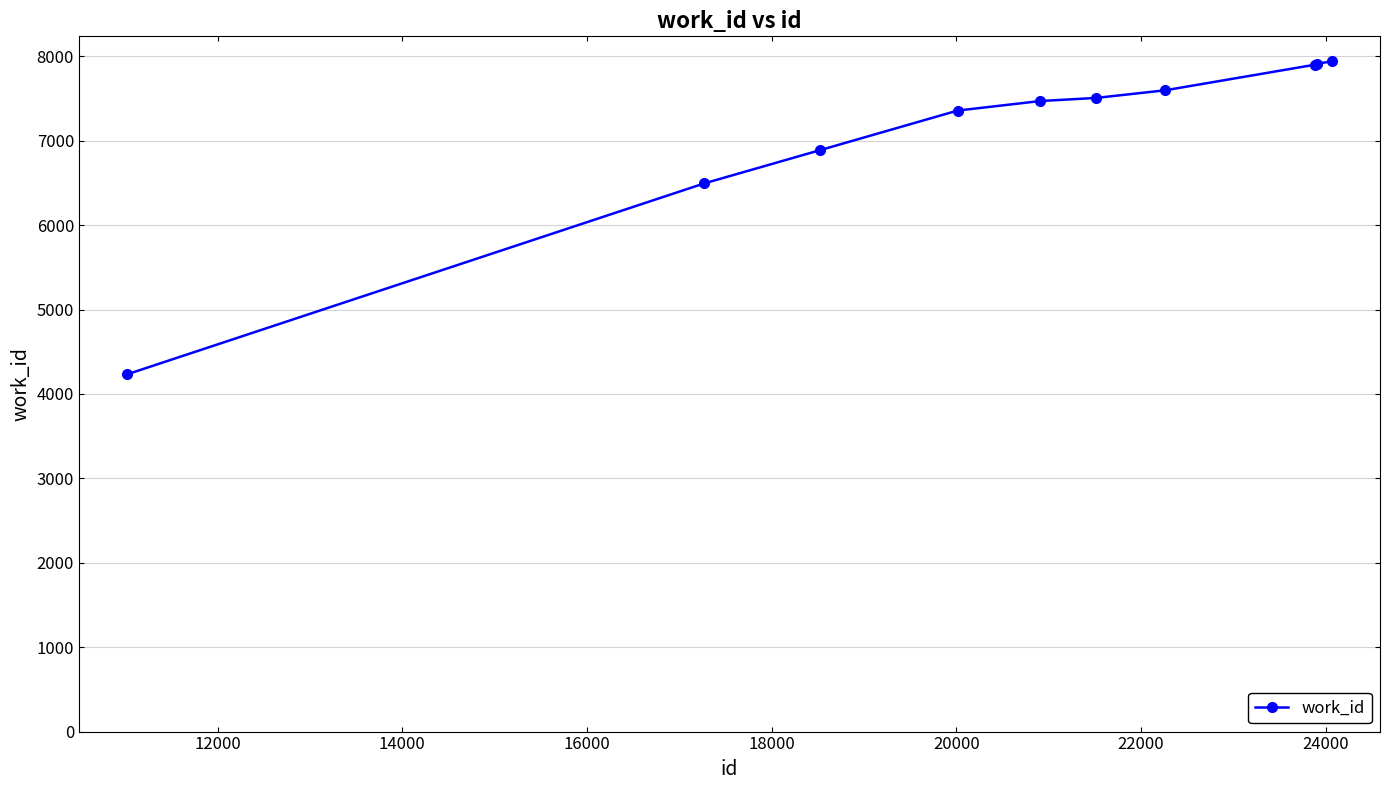

What is the value of the 9th point from the left?

7912